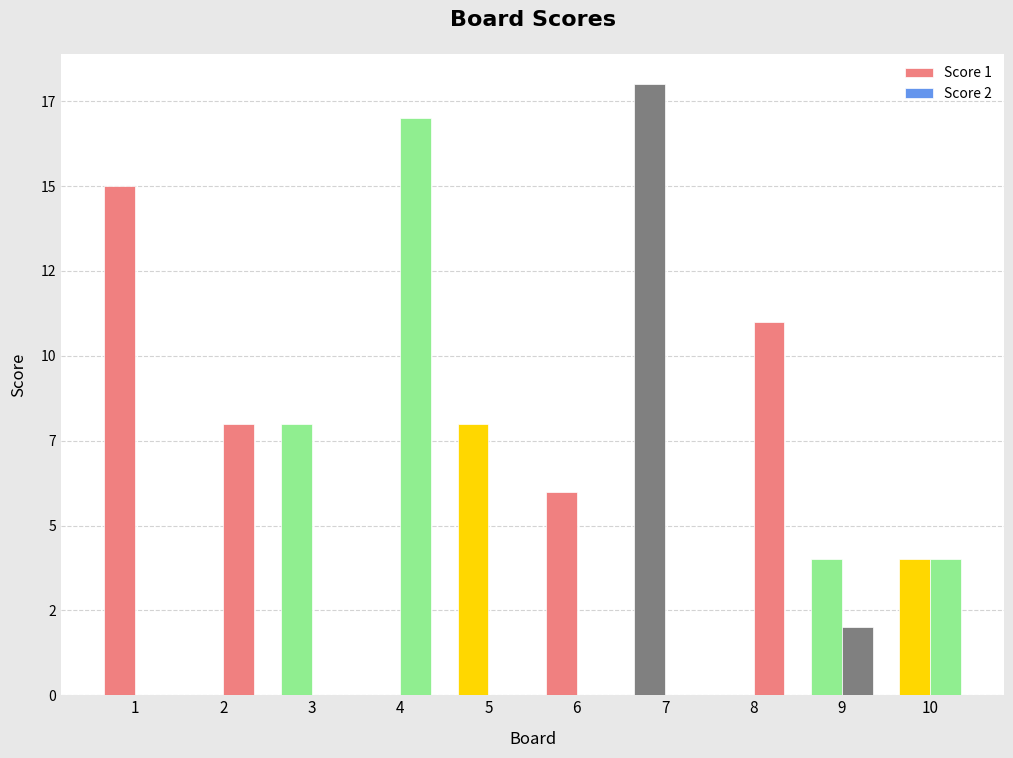

What is the sum of the Score 2 values at 8 and 9?

13